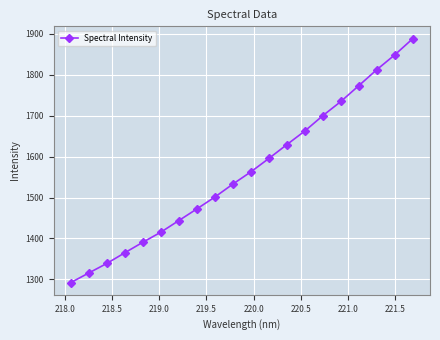

Reading left to right, what are all the values shown in this chart?

1292.2	1315.7	1339.0	1365.1	1390.8	1415.4	1443.9	1472.3	1501.4	1533.1	1563.0	1595.8	1629.6	1663.0	1700.5	1735.1	1773.9	1813.0	1849.2	1888.9